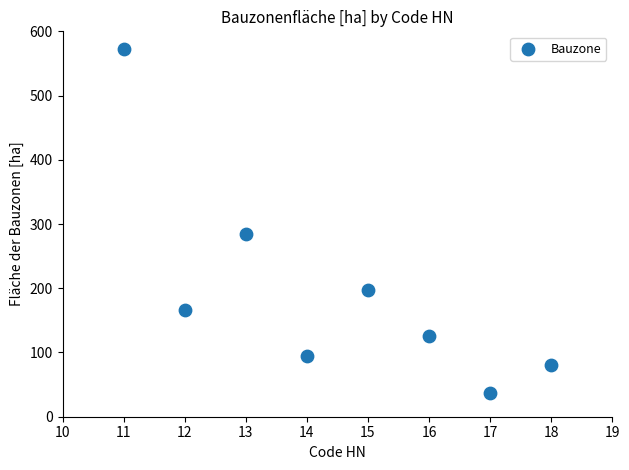

What Y value in the scatter plot is closest to 304?

284.6